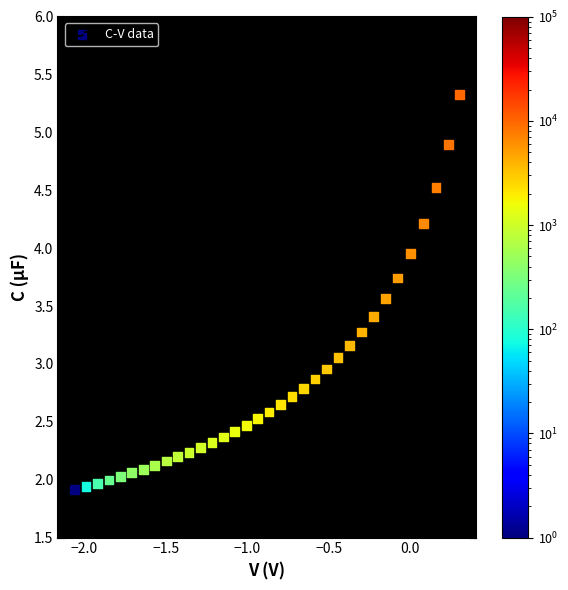

What is the range of Y values (max minus min)?

3.4